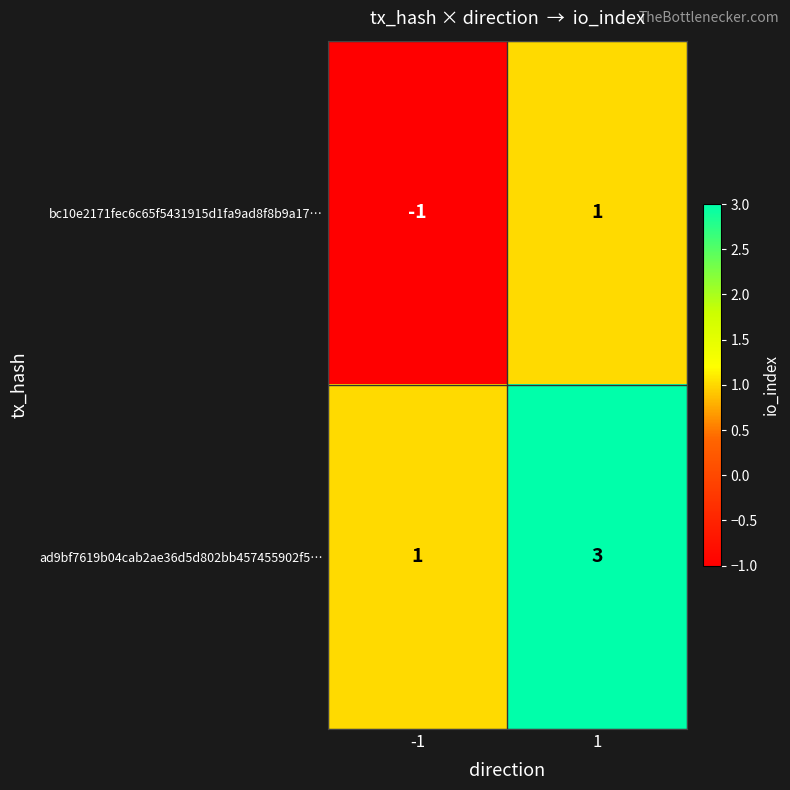

List the series in order of their overall mean, lowest first.

bc10e2171fec6c65f5431915d1fa9ad8f8b9a17…, ad9bf7619b04cab2ae36d5d802bb457455902f5…